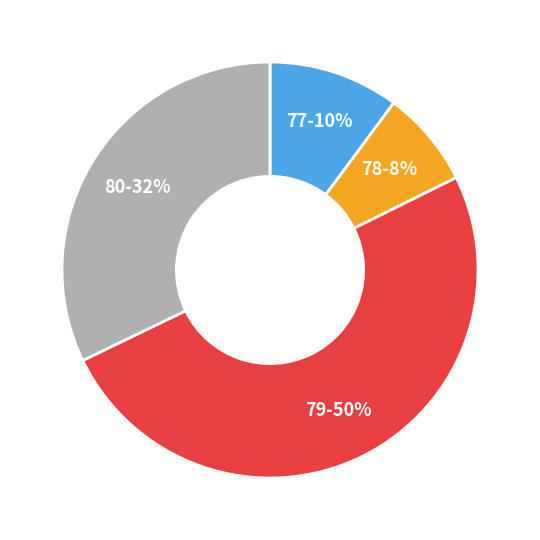

How many slices are in this pie chart?

4